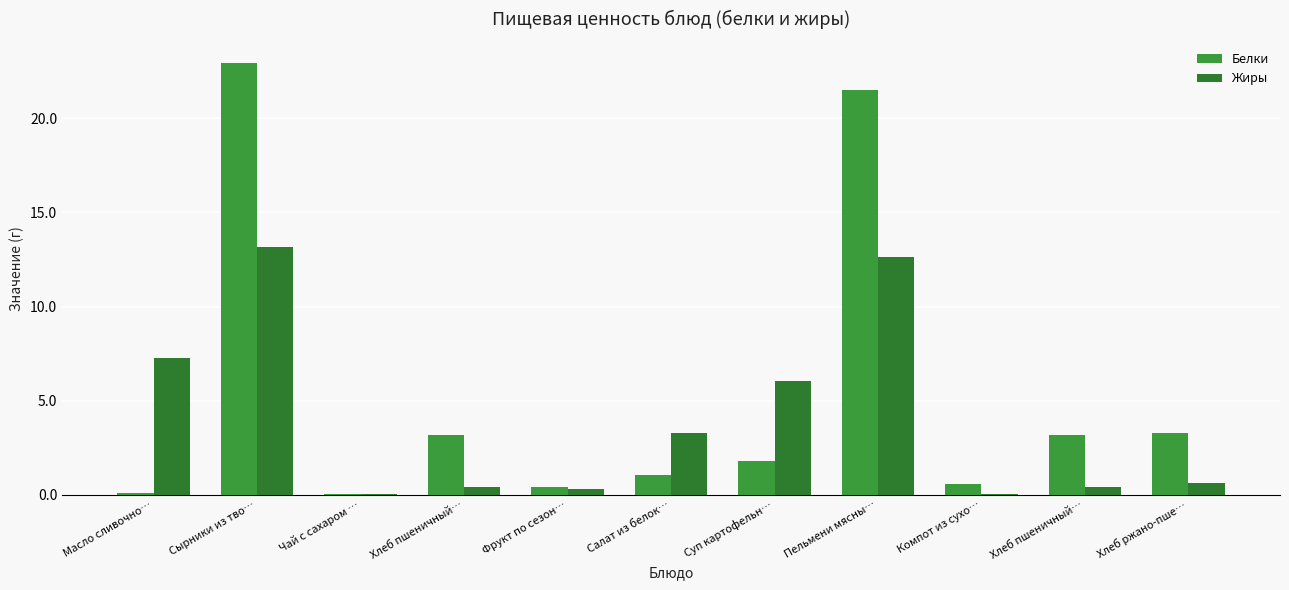

How many data points does each series have?

11